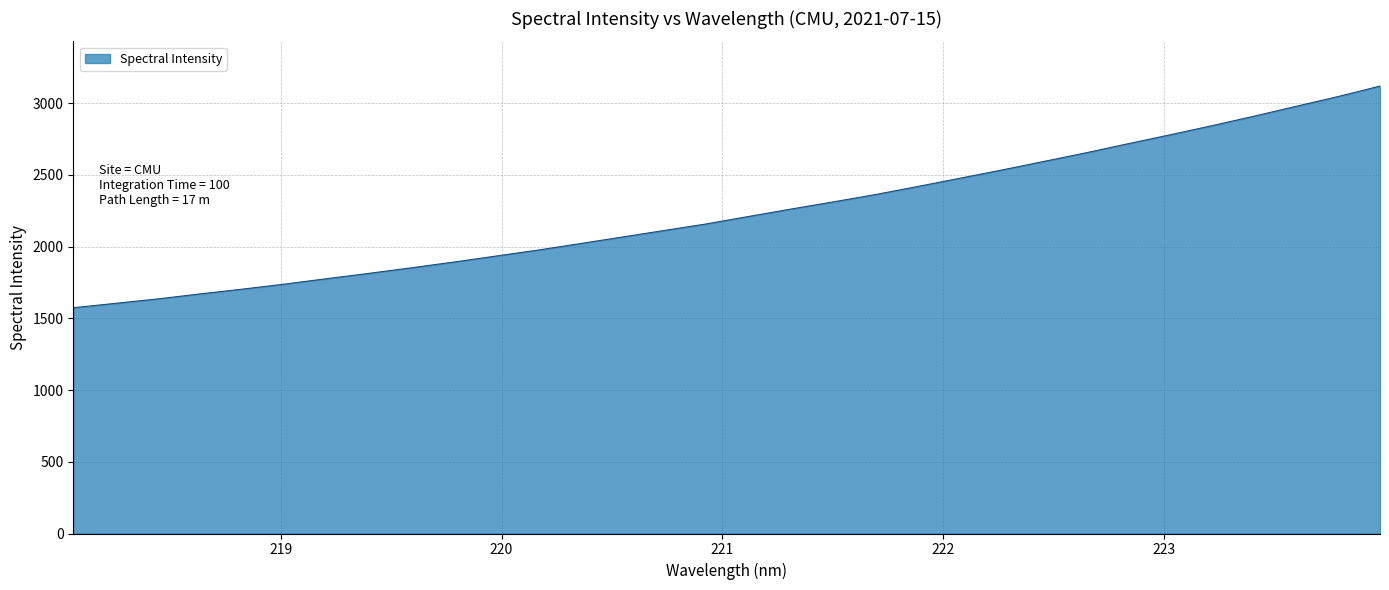

What is the smallest value displayed?

1573.4